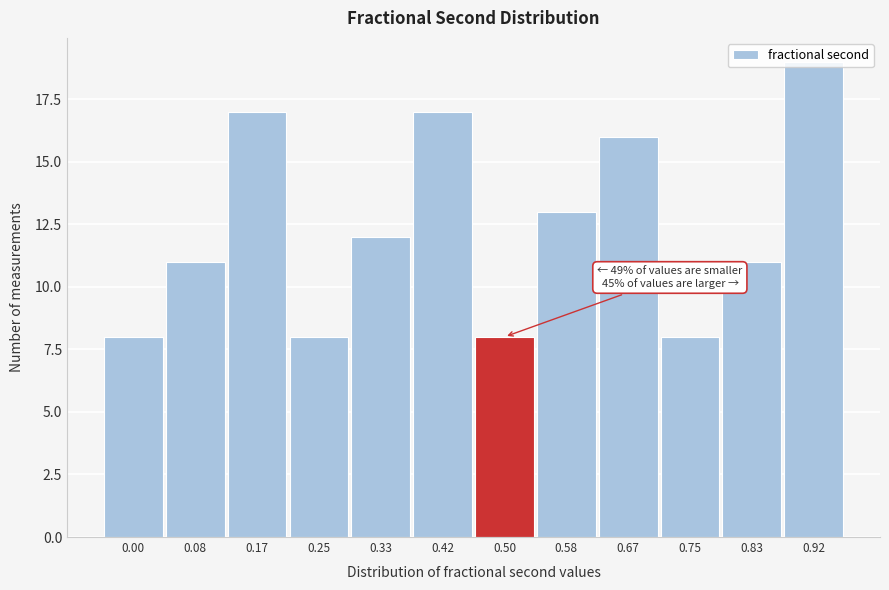

Which label corresponds to the largest value in the chart?

0.92